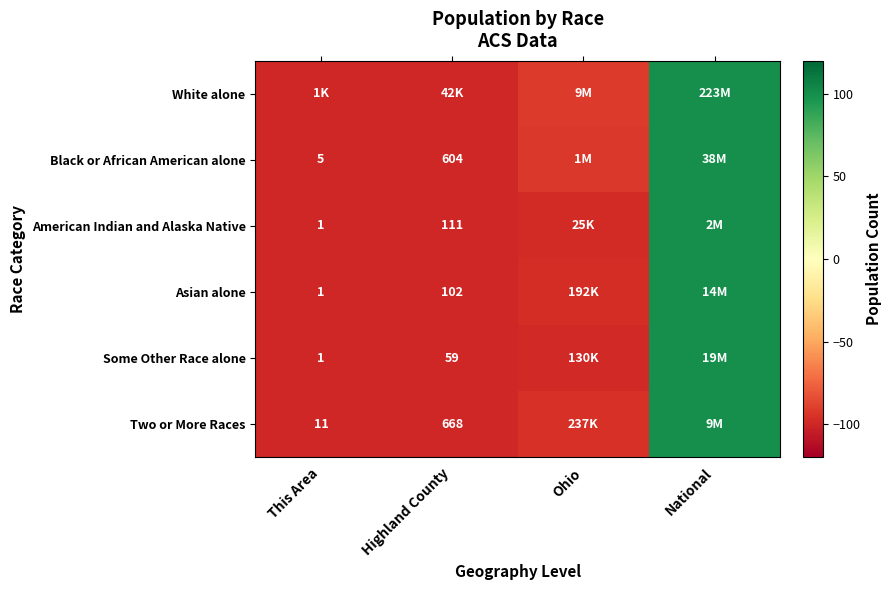

Which series has the largest total across all categories?

White alone